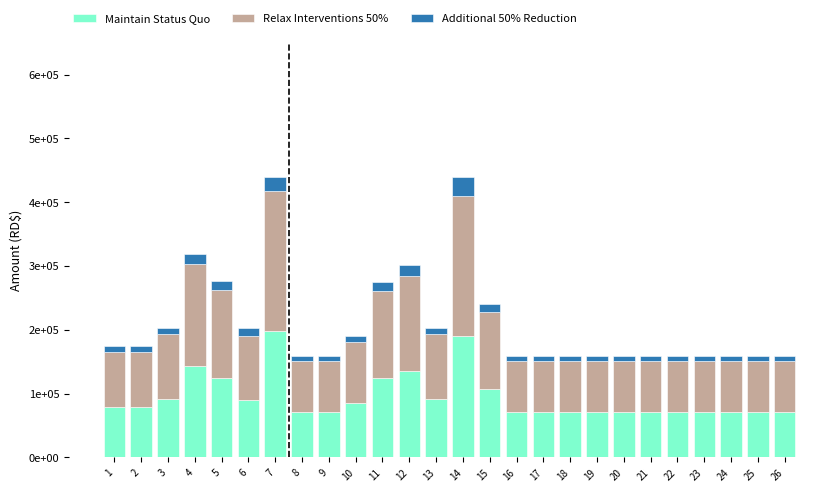

Which series has the largest range (max minus min)?

Relax Interventions 50%